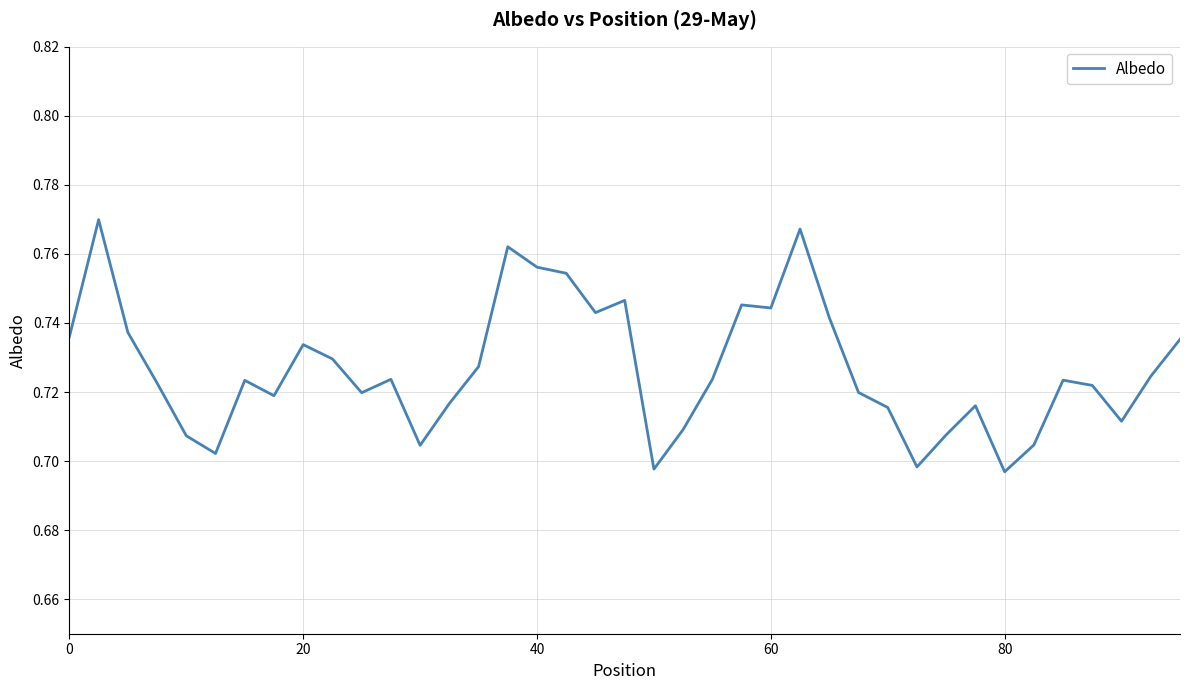

Which has a higher value, 0 or 40?

40